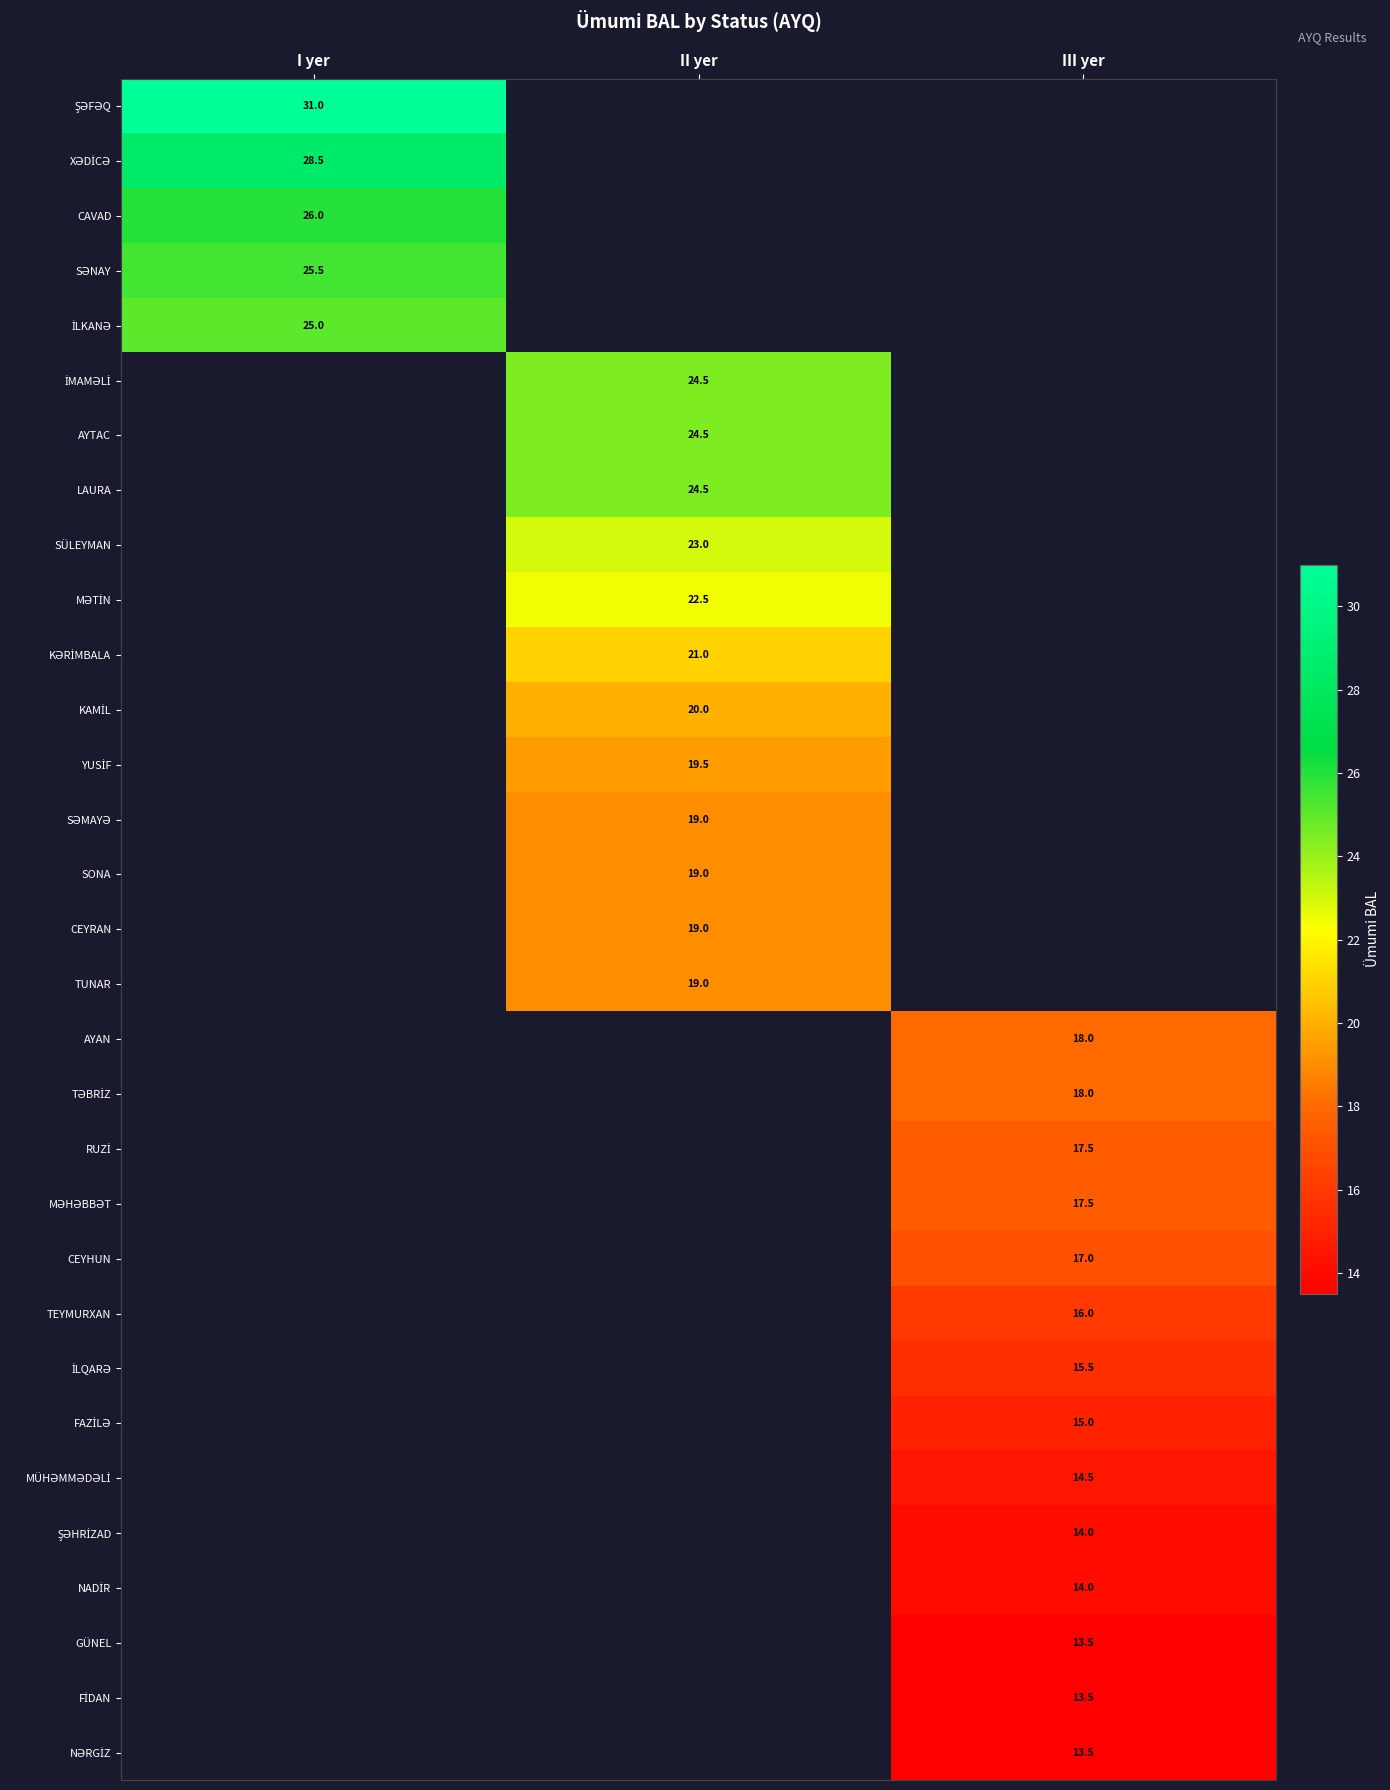

Which label corresponds to the largest value in the chart?

I yer